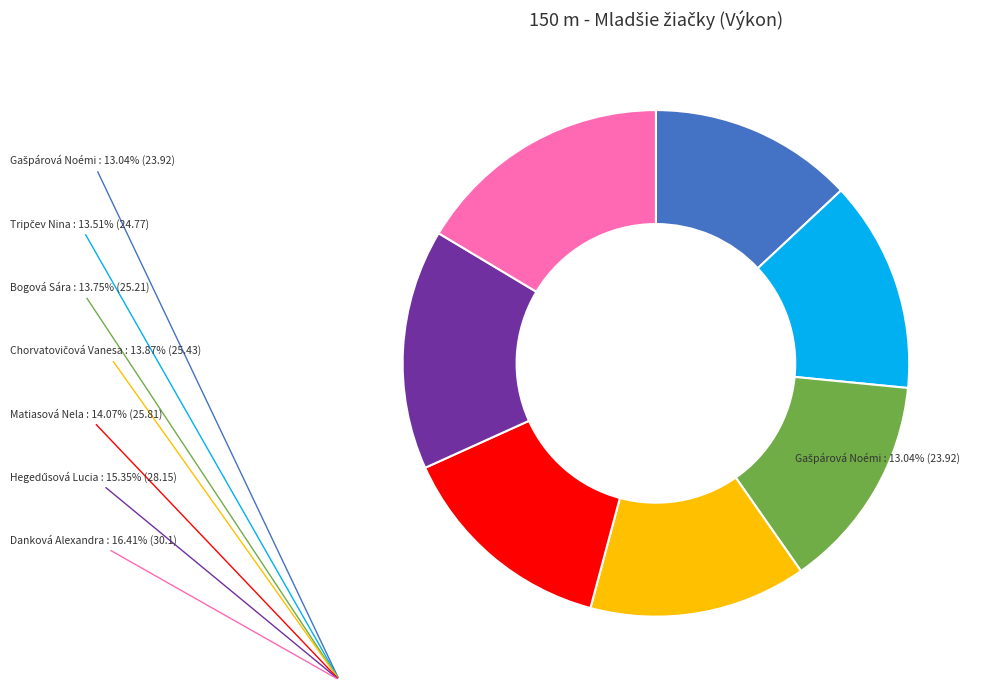

Does any single category account for the majority?

No